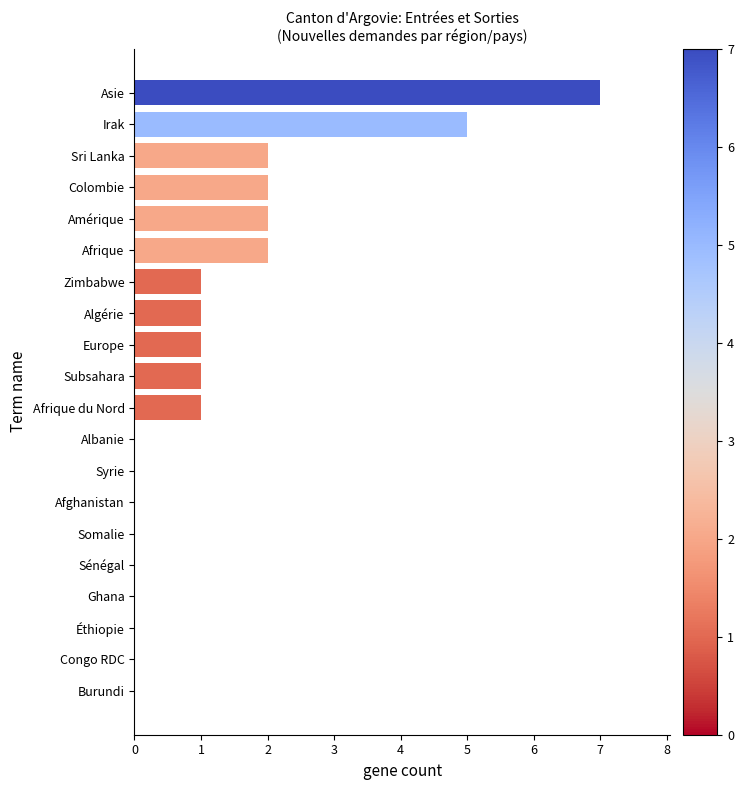

Which category has the highest value across all series?

Asie